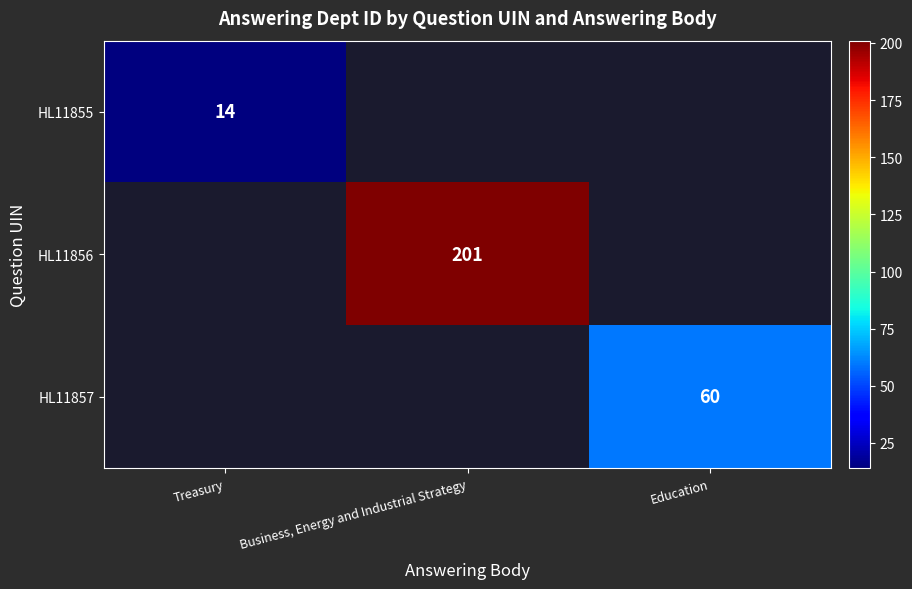

Is the value of HL11856 at Business, Energy and Industrial Strategy greater than the value of HL11857 at Education?

Yes